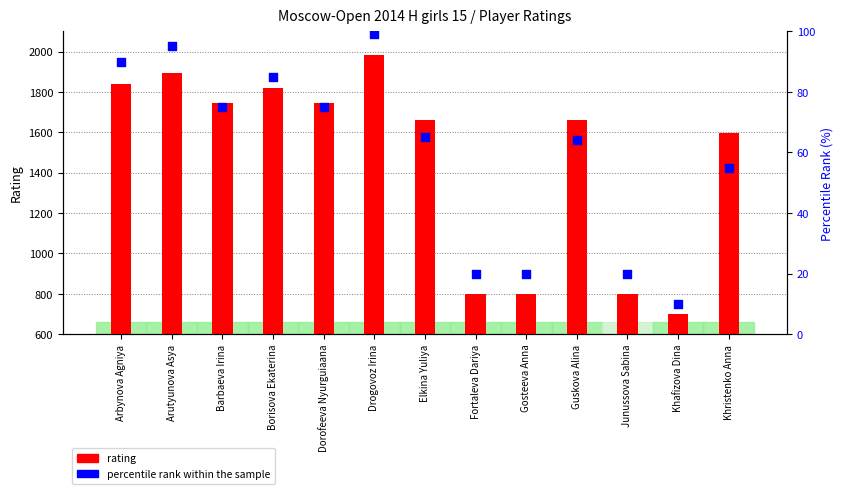

Which series has the largest total across all categories?

rating